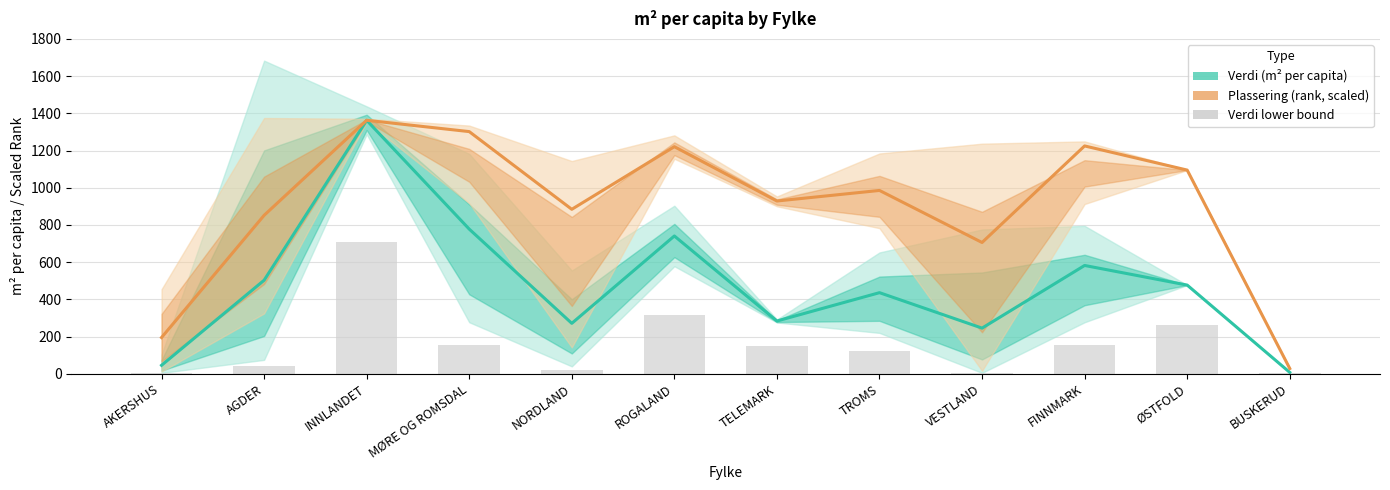

Is the value of Plassering (rank) at VESTLAND greater than the value of Verdi lower bound at VESTLAND?

Yes